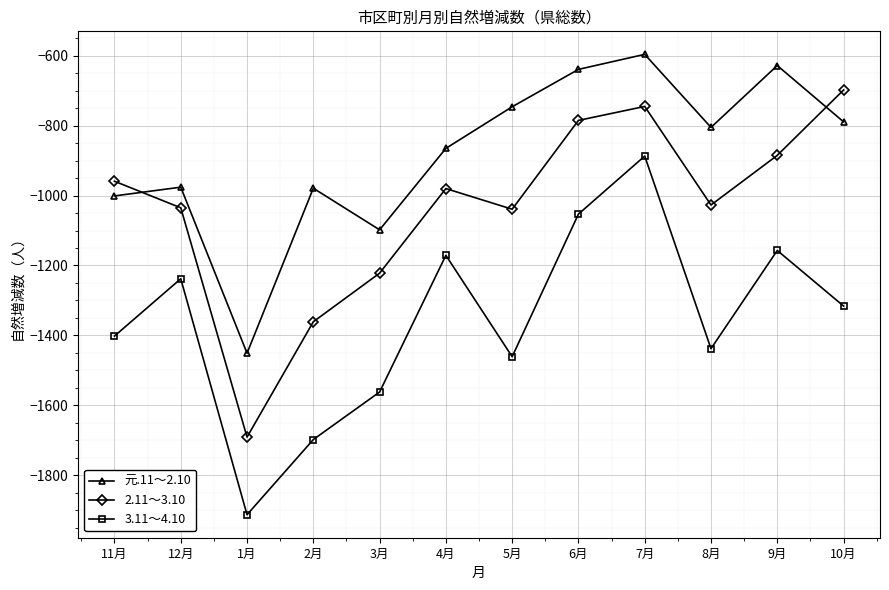

At which label does 元.11～2.10 first exceed -805?

5月